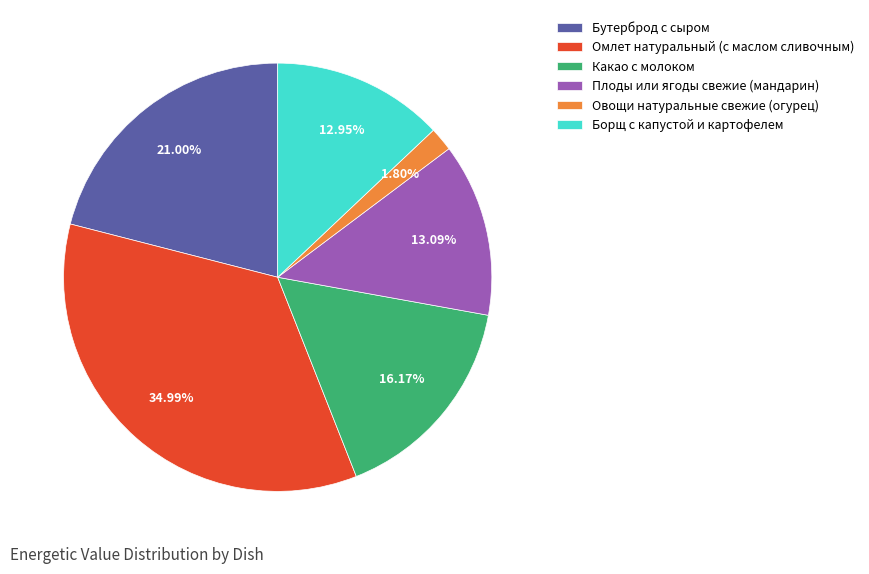

How many slices are in this pie chart?

6